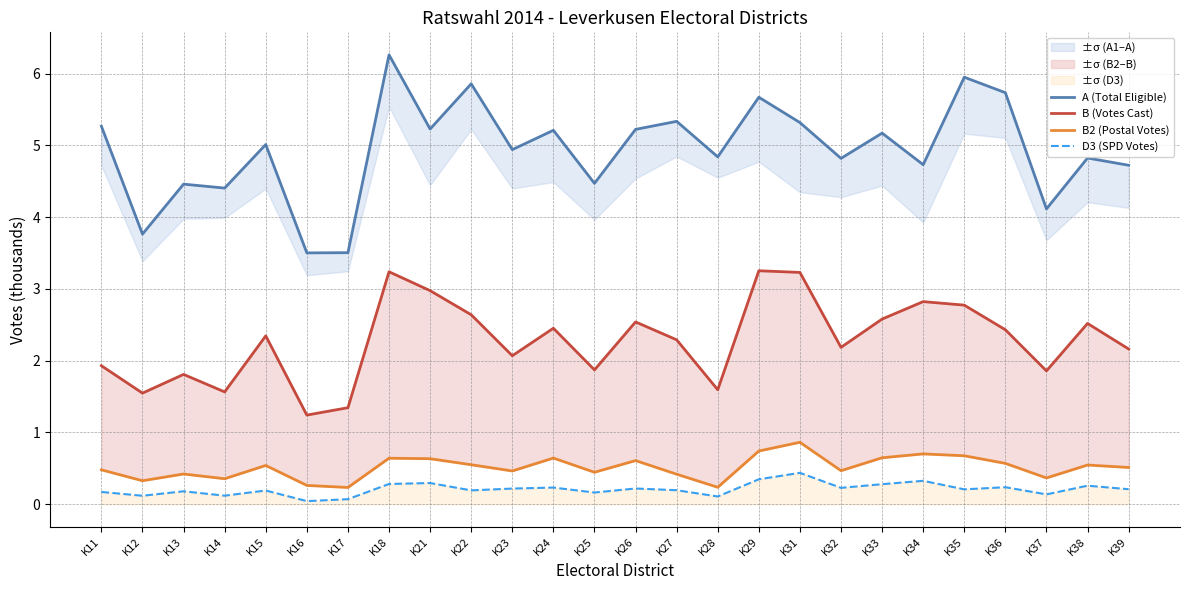

How many lines are shown in the chart?

4